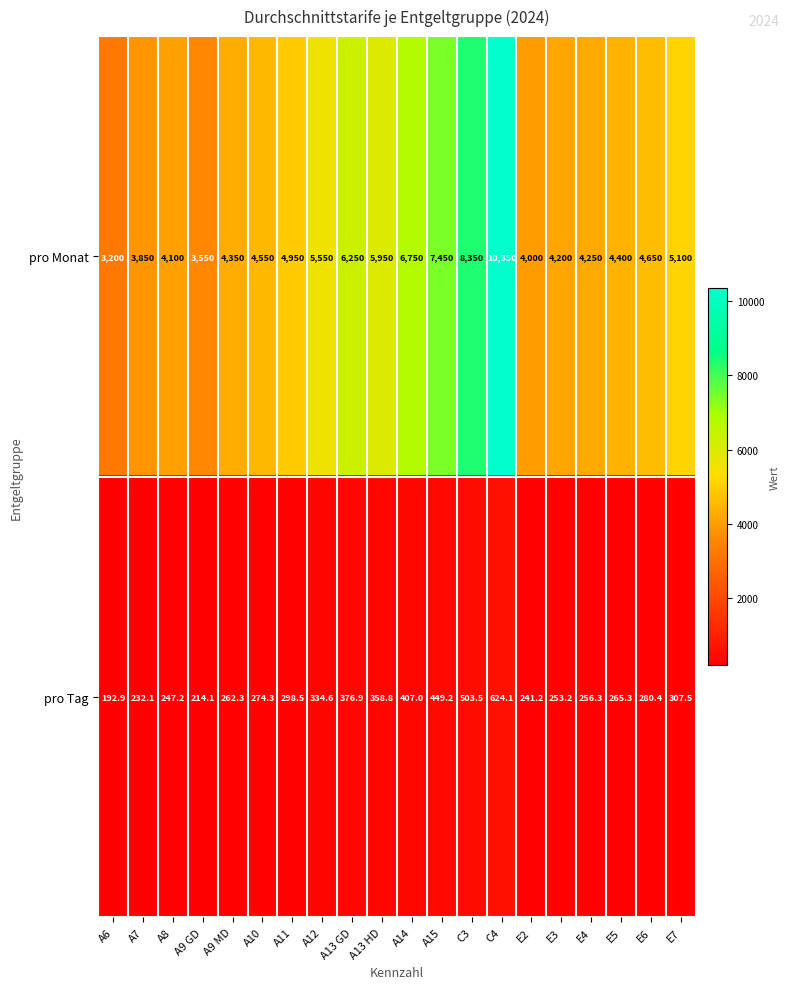

At which label is pro Monat closest to 6775?

A14